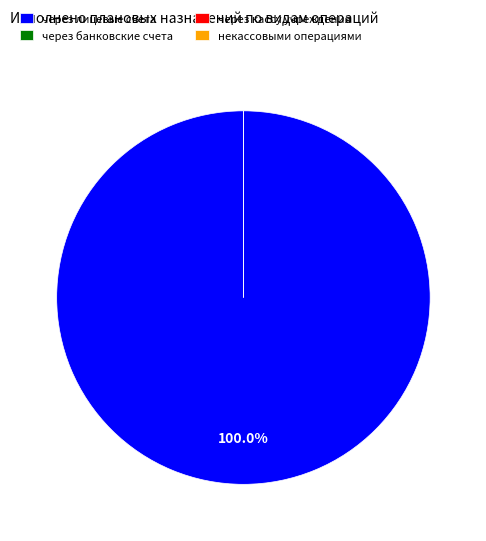

Is через кассу учреждения the majority of the pie?

No